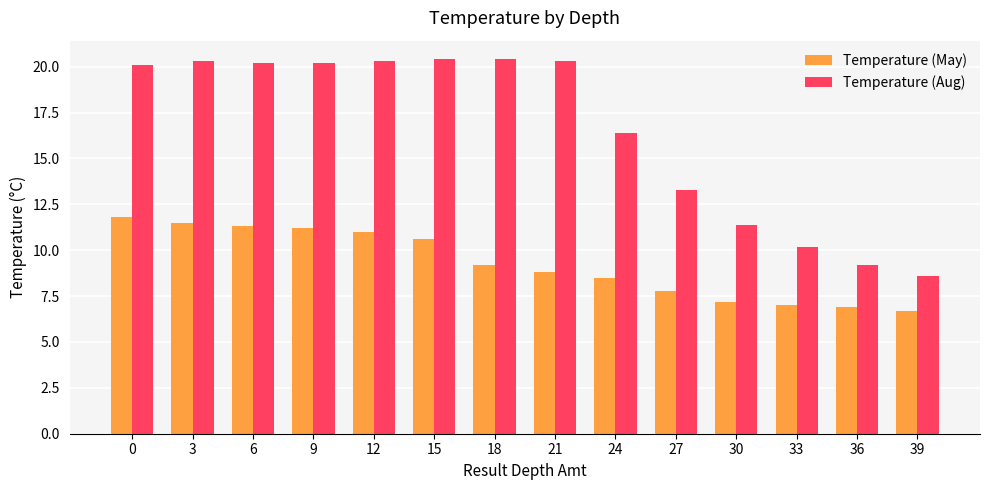

How many bars are there in each group?

2